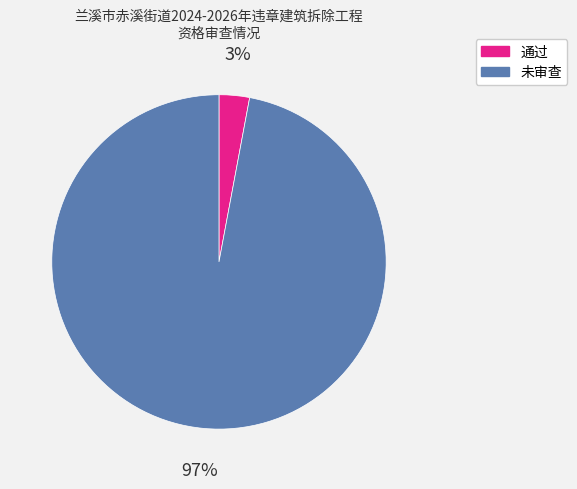

Is it true that 未审查 is 97% of the pie?

True